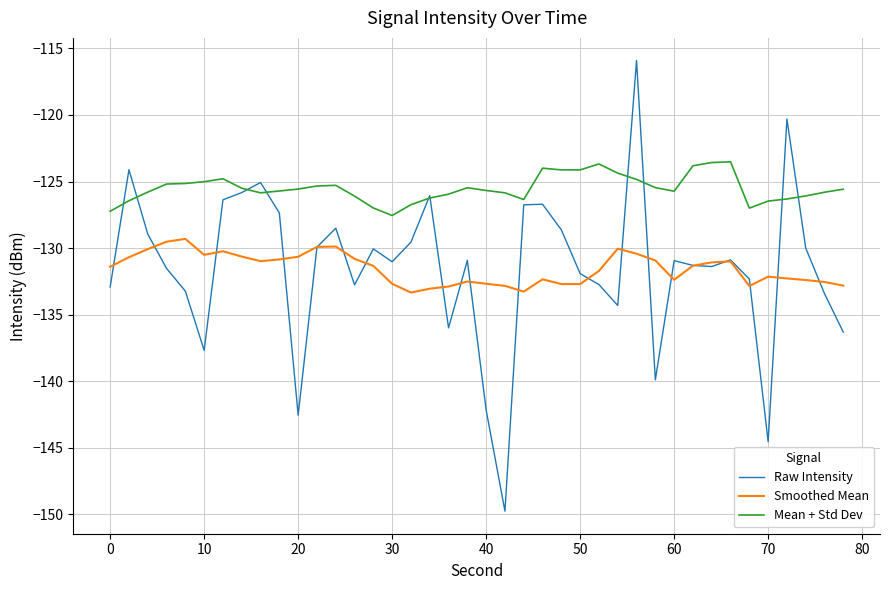

What is the greatest value displayed?

-115.9